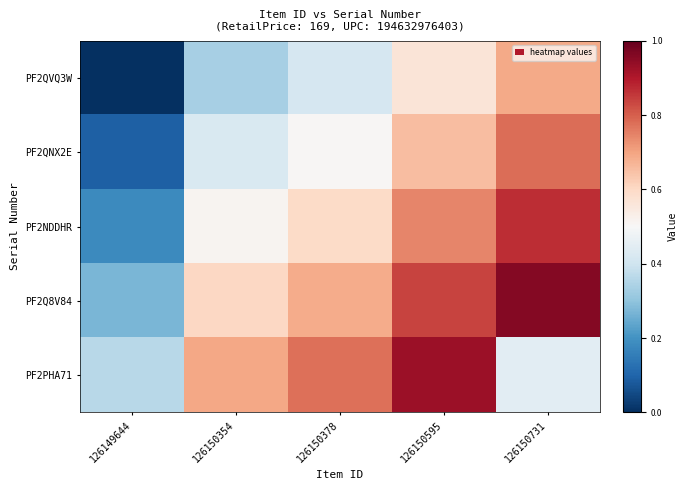

At which category does the chart reach its minimum across all series?

126149644